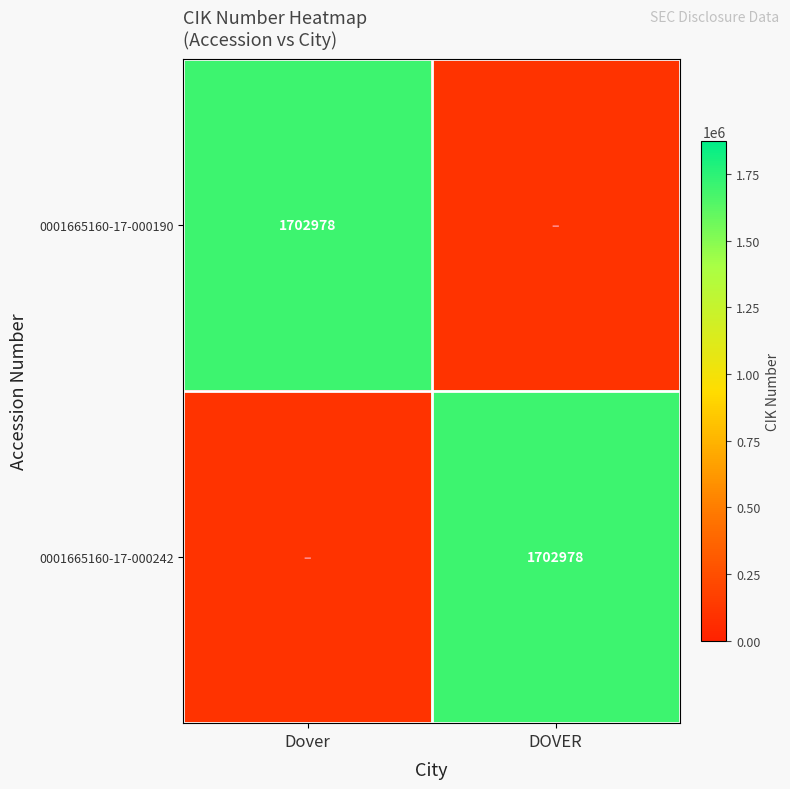

The value of 0001665160-17-000242 at DOVER is 942377. True or false?

False